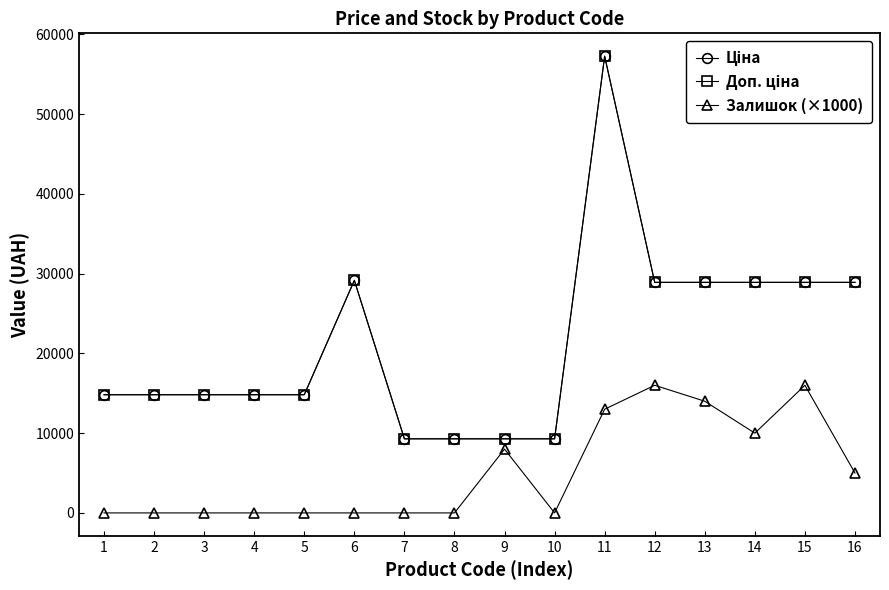

What is the difference between the maximum and minimum values in the Ціна series?

47967.5